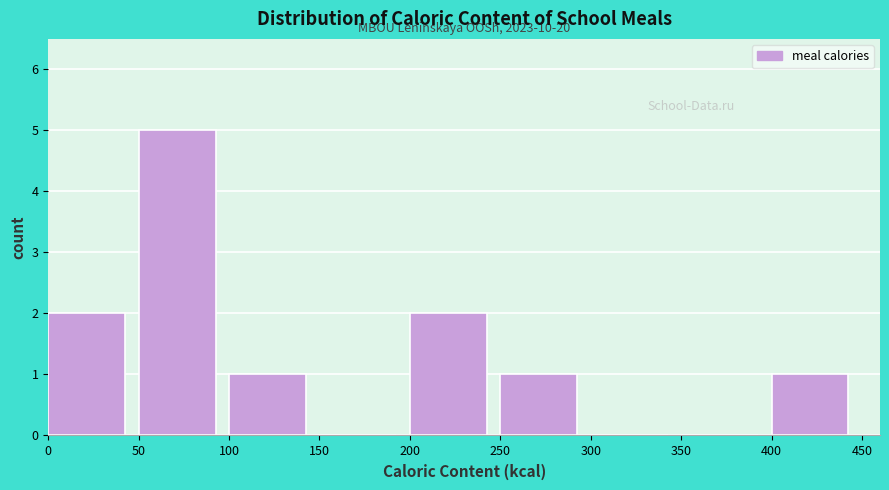

Which range on the x-axis has the tallest bar?

50 to 100